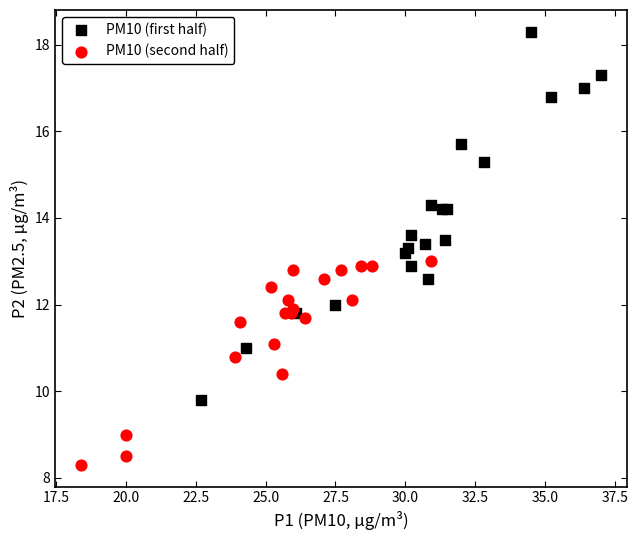

Which series has the largest Y range (max minus min)?

PM10 (first half)